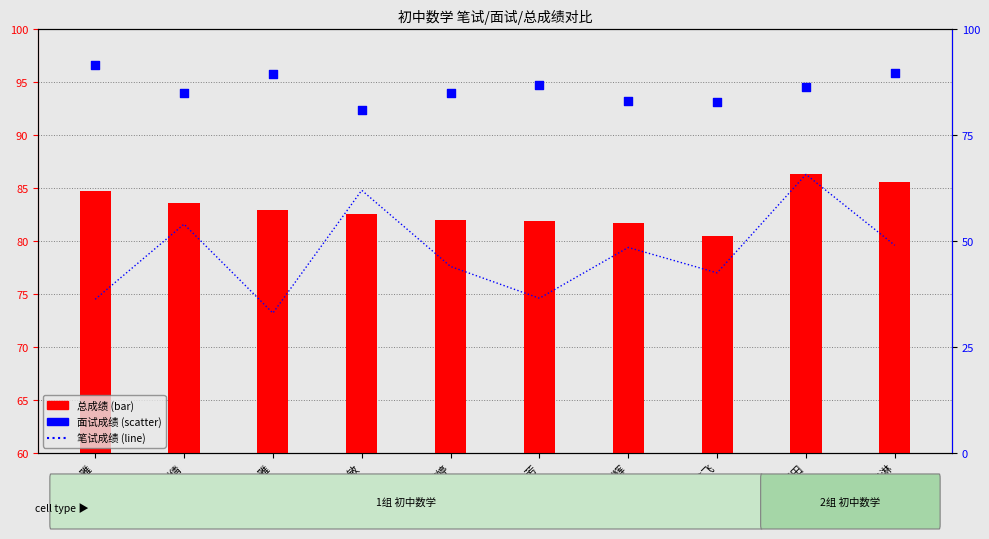

What are all the series names shown in the legend?

笔试成绩, 总成绩, 面试成绩